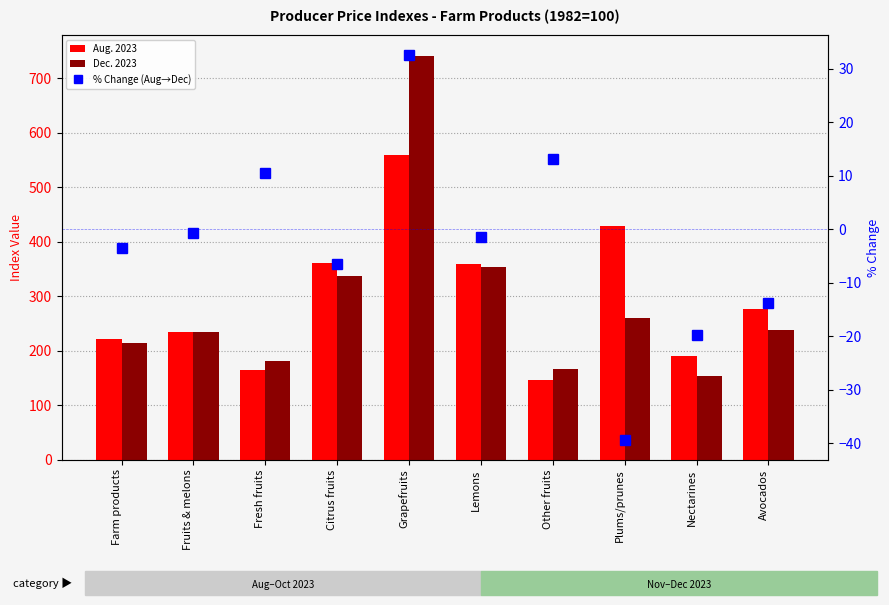

What is the difference between the Aug. 2023 values at Plums/prunes and Farm products?

207.5